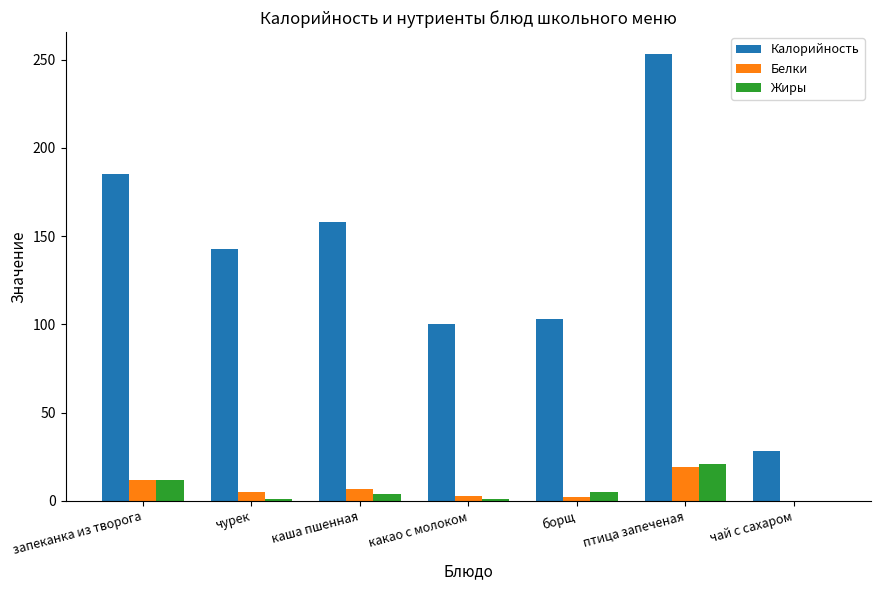

What is the approximate value of Белки at птица запеченая?

19